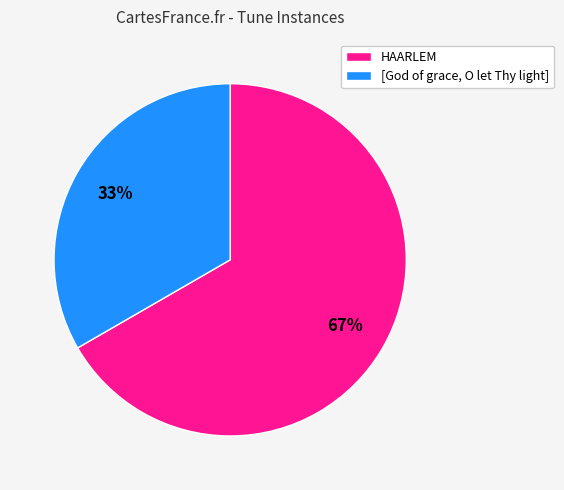

Which slice is the largest?

HAARLEM